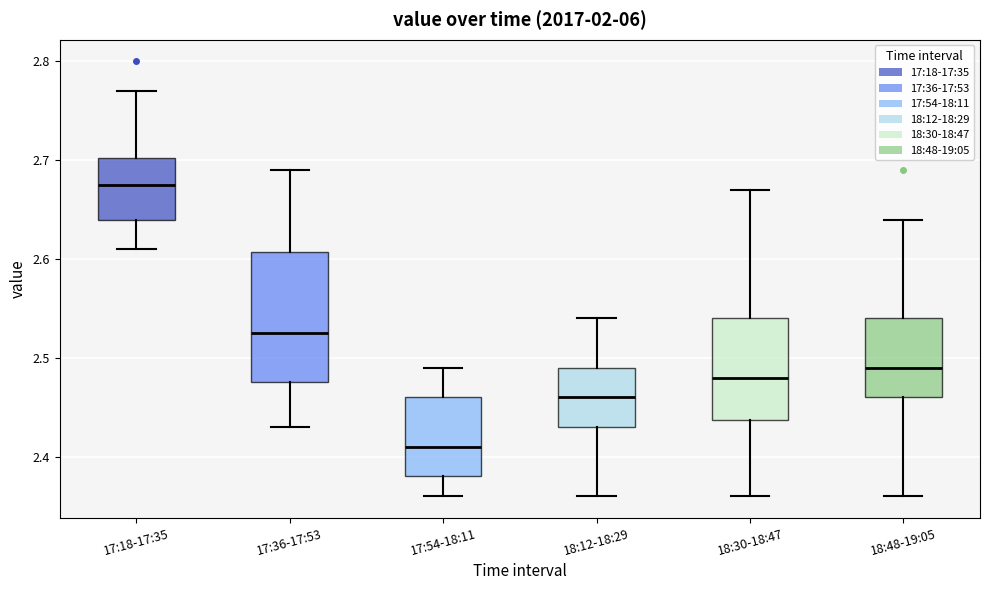

Reading left to right, transcribe this box plot: for each box, give where its median line is, the range the box spans, and where its two whiskers end, as read against the y-axis. The values are not printed on the chart, so give them approximately, as read against the axis.

17:18-17:35: median 2.68, box 2.64 to 2.70, whiskers 2.61 to 2.77
17:36-17:53: median 2.53, box 2.48 to 2.61, whiskers 2.43 to 2.69
17:54-18:11: median 2.41, box 2.38 to 2.46, whiskers 2.36 to 2.49
18:12-18:29: median 2.46, box 2.43 to 2.49, whiskers 2.36 to 2.54
18:30-18:47: median 2.48, box 2.44 to 2.54, whiskers 2.36 to 2.67
18:48-19:05: median 2.49, box 2.46 to 2.54, whiskers 2.36 to 2.64